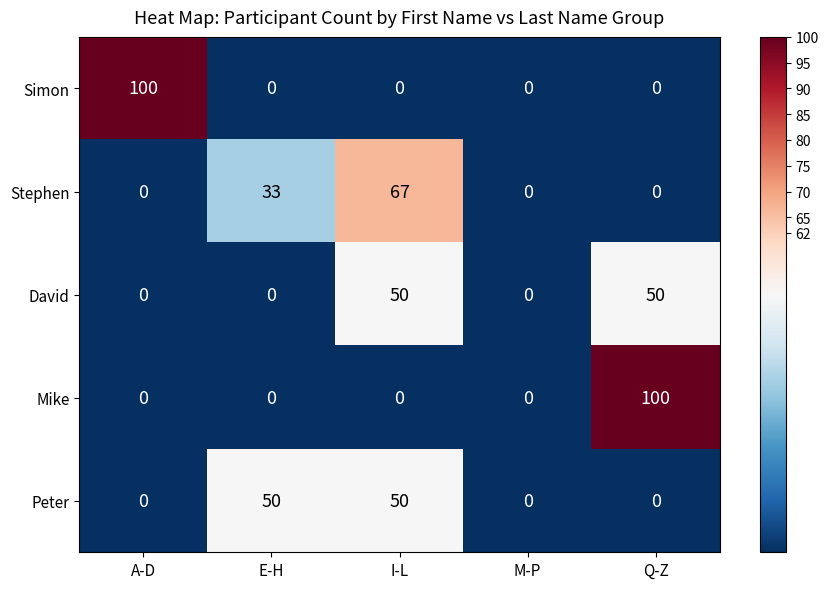

Count the number of categories in the chart.

5